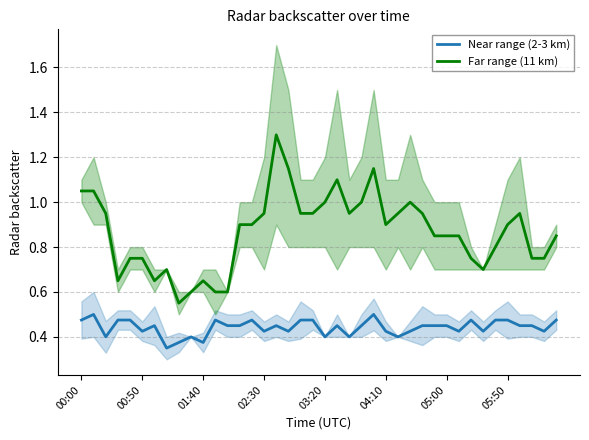

The value of Near range (2-3 km) at 24 is 0.5. True or false?

True